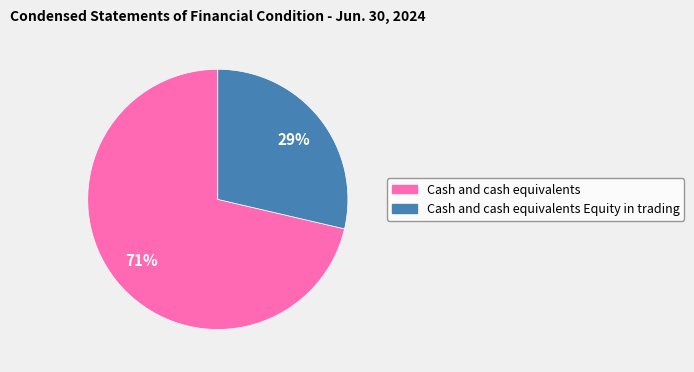

Which has a higher value, Cash and cash equivalents or Cash and cash equivalents Equity in trading?

Cash and cash equivalents